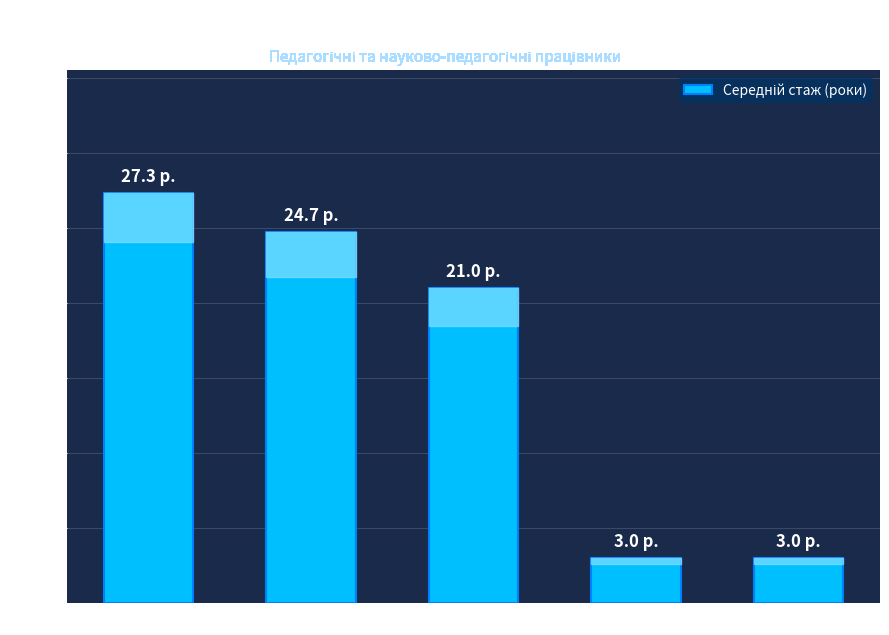

Where does the data first go above 21?

вища